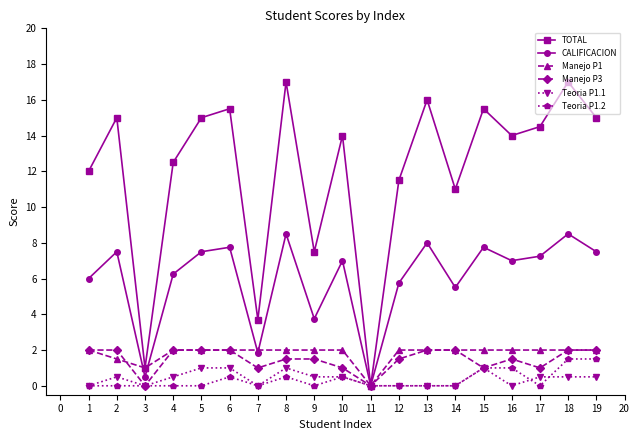

Count the number of categories in the chart.

19